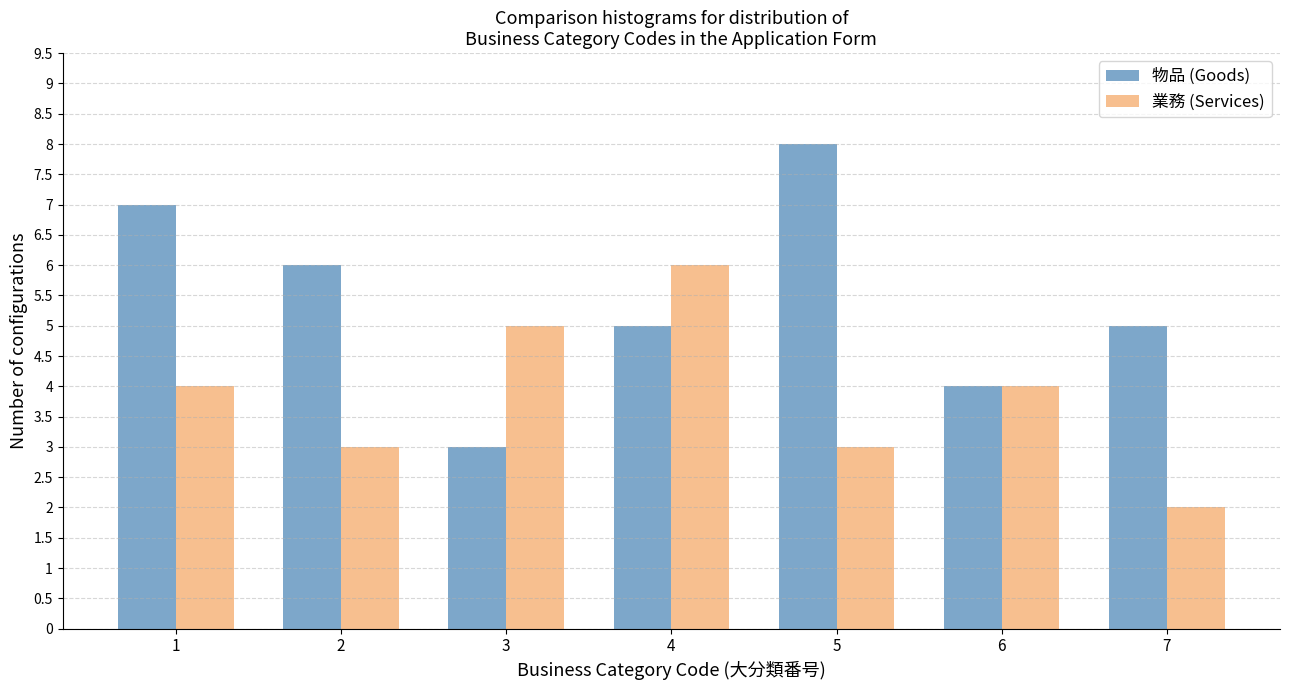

Reading left to right, transcribe all the data shown in this chart.

物品 (Goods): 7	6	3	5	8	4	5
業務 (Services): 4	3	5	6	3	4	2